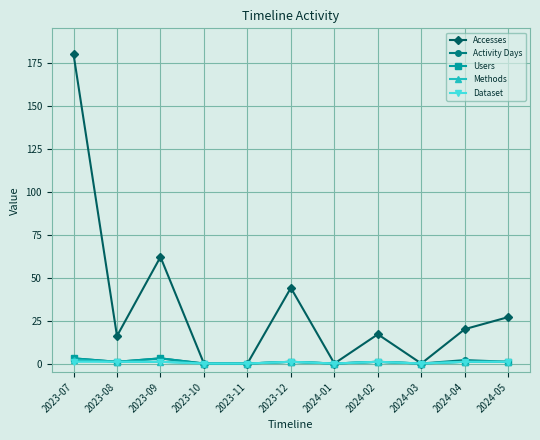

Which series changed the most between 2023-11 and 2024-02?

Accesses